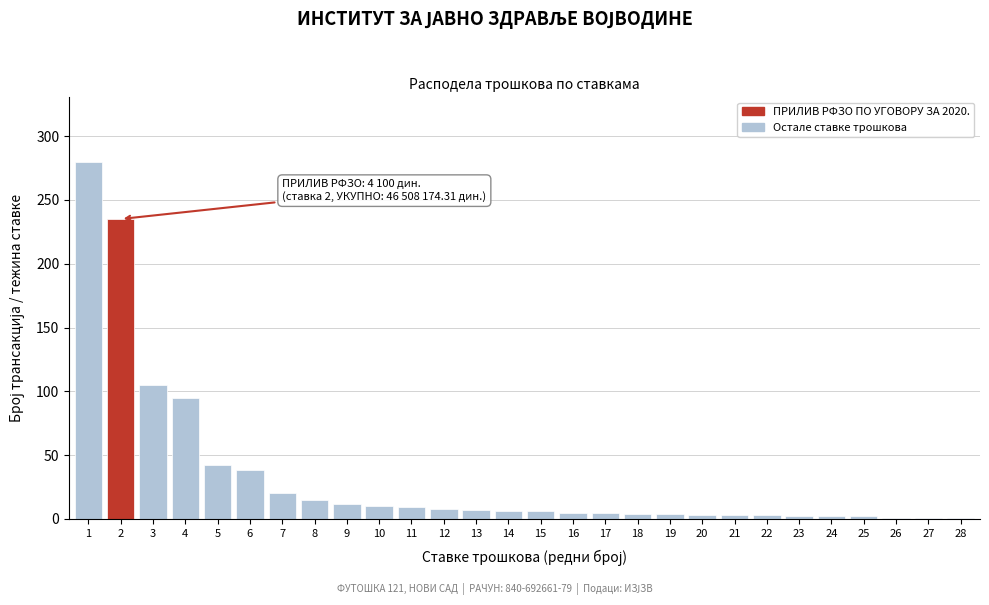

The chart shows a value of 3 at 21. True or false?

True